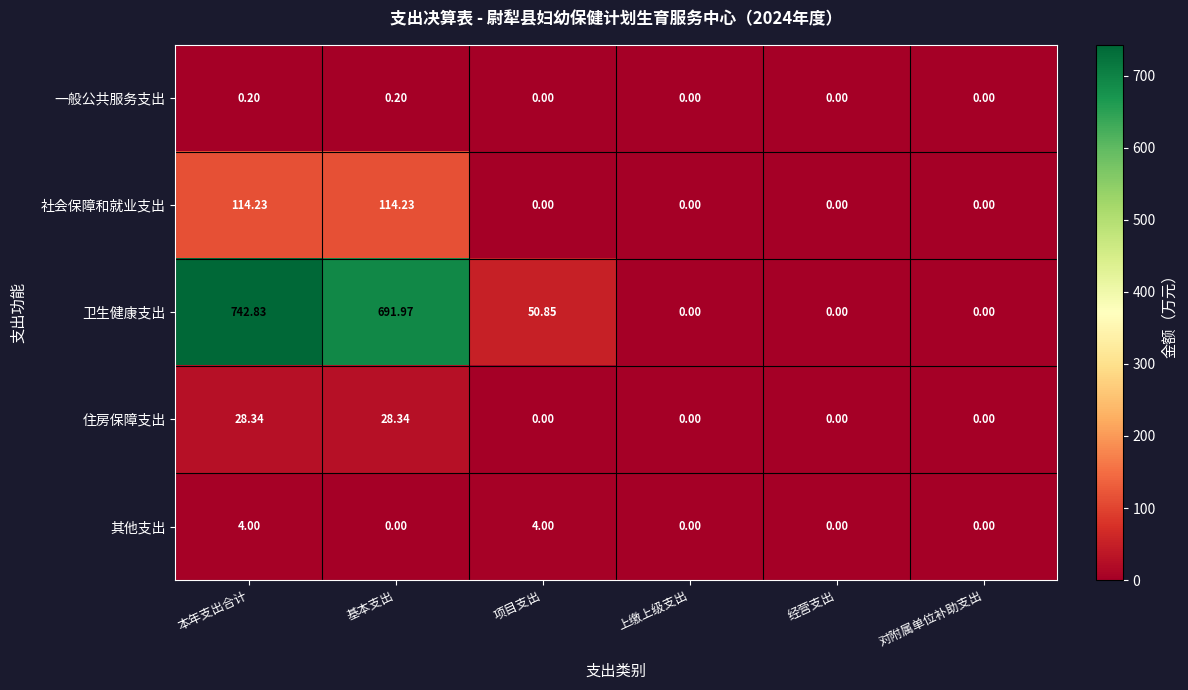

Between 项目支出 and 对附属单位补助支出, which series saw the biggest shift?

卫生健康支出